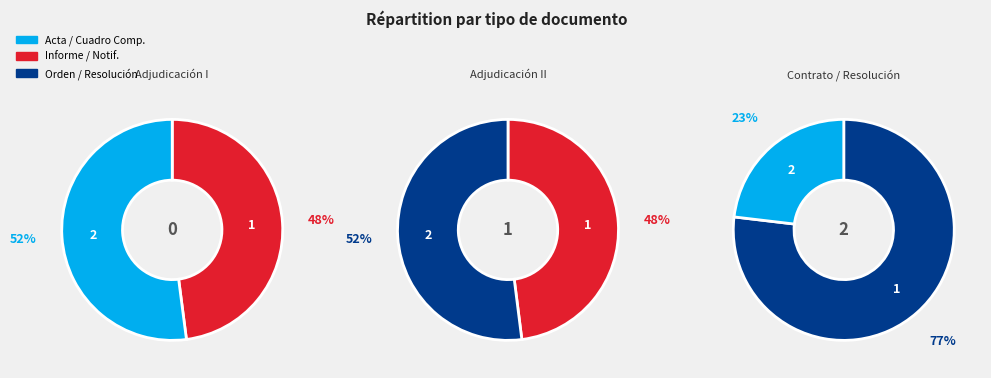

Is Notificación al Oferente the majority of the pie?

No